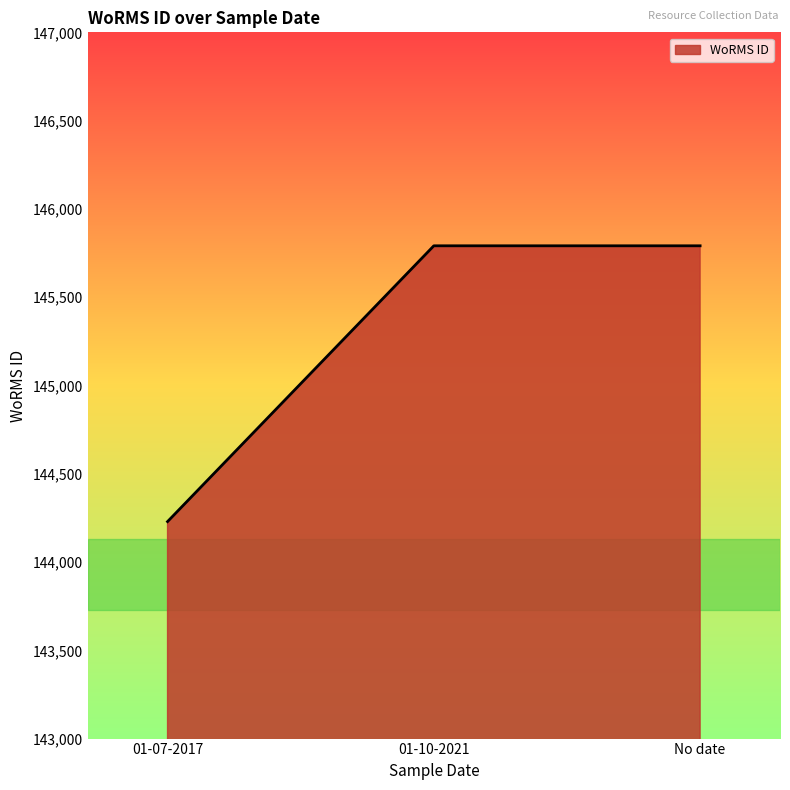

Count the values in the range 144229 to 145791.

3